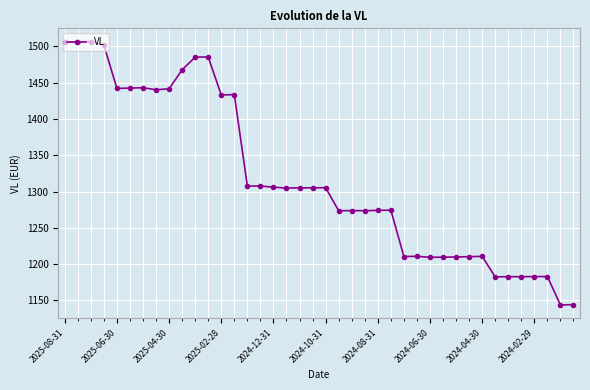

What is the difference between the maximum and minimum values?

363.1